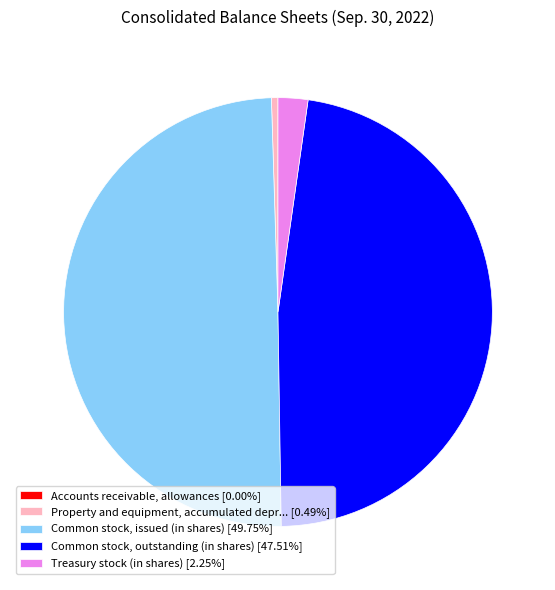

Combined, do Treasury stock (in shares) [2.25%] and Common stock, issued (in shares) [49.75%] account for over 50%?

Yes